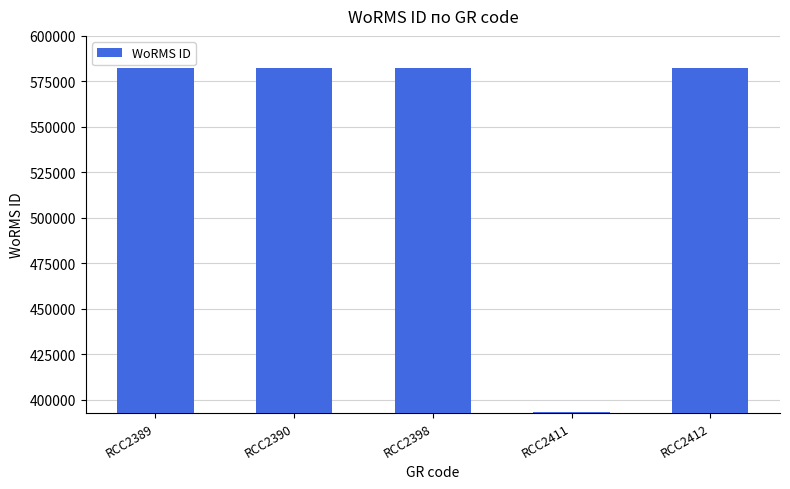

Which has a higher value, RCC2411 or RCC2412?

RCC2412